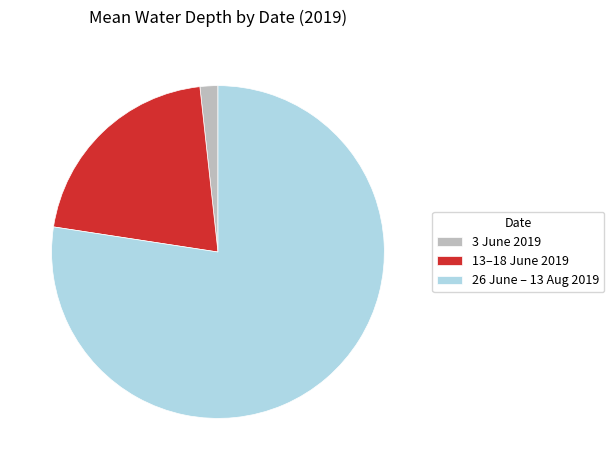

What is the largest slice in the pie chart?

26 June – 13 Aug 2019